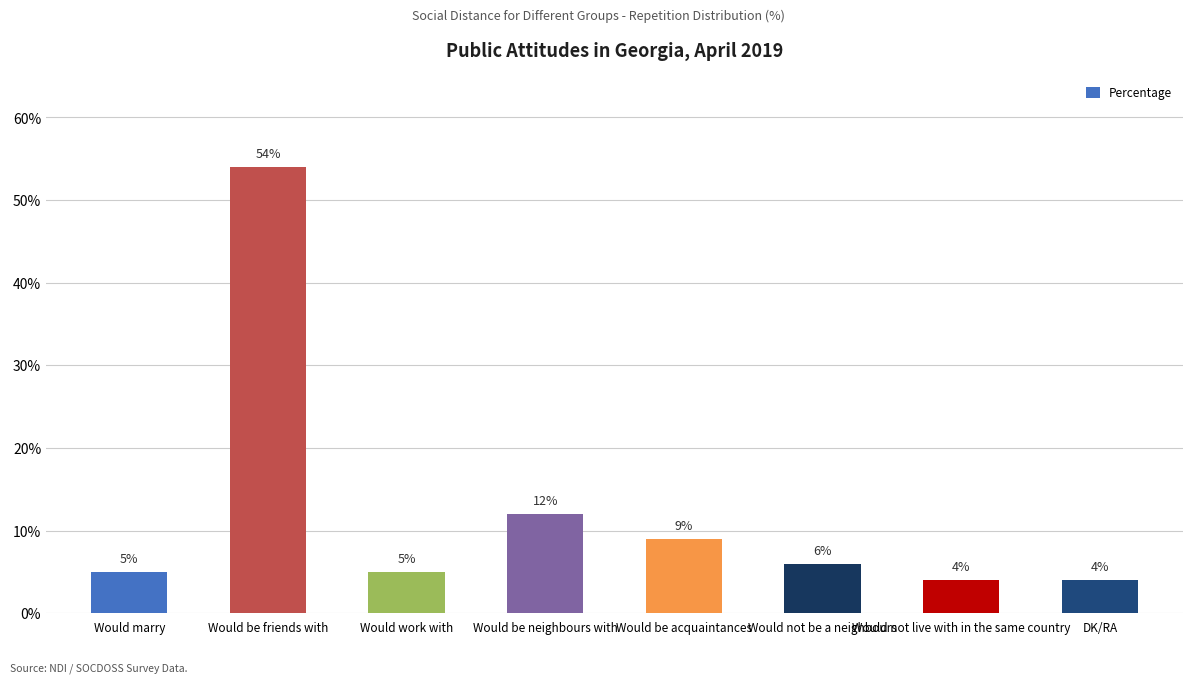

The chart shows a value of 4 at Would be acquaintances. True or false?

False